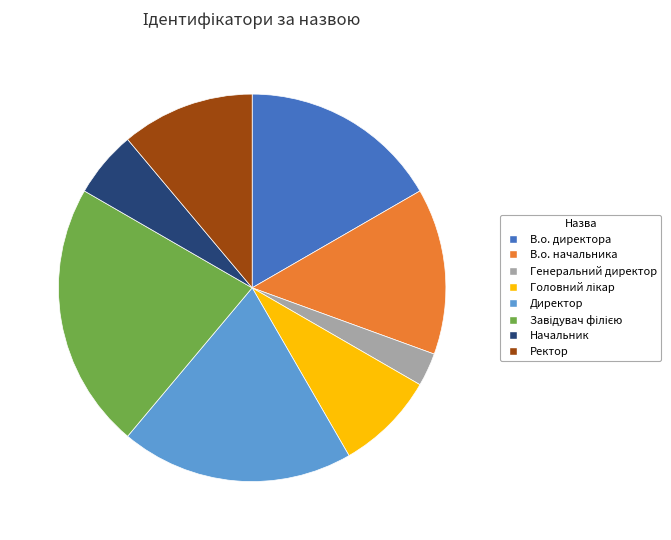

Does В.о. начальника represent more than half of the total?

No